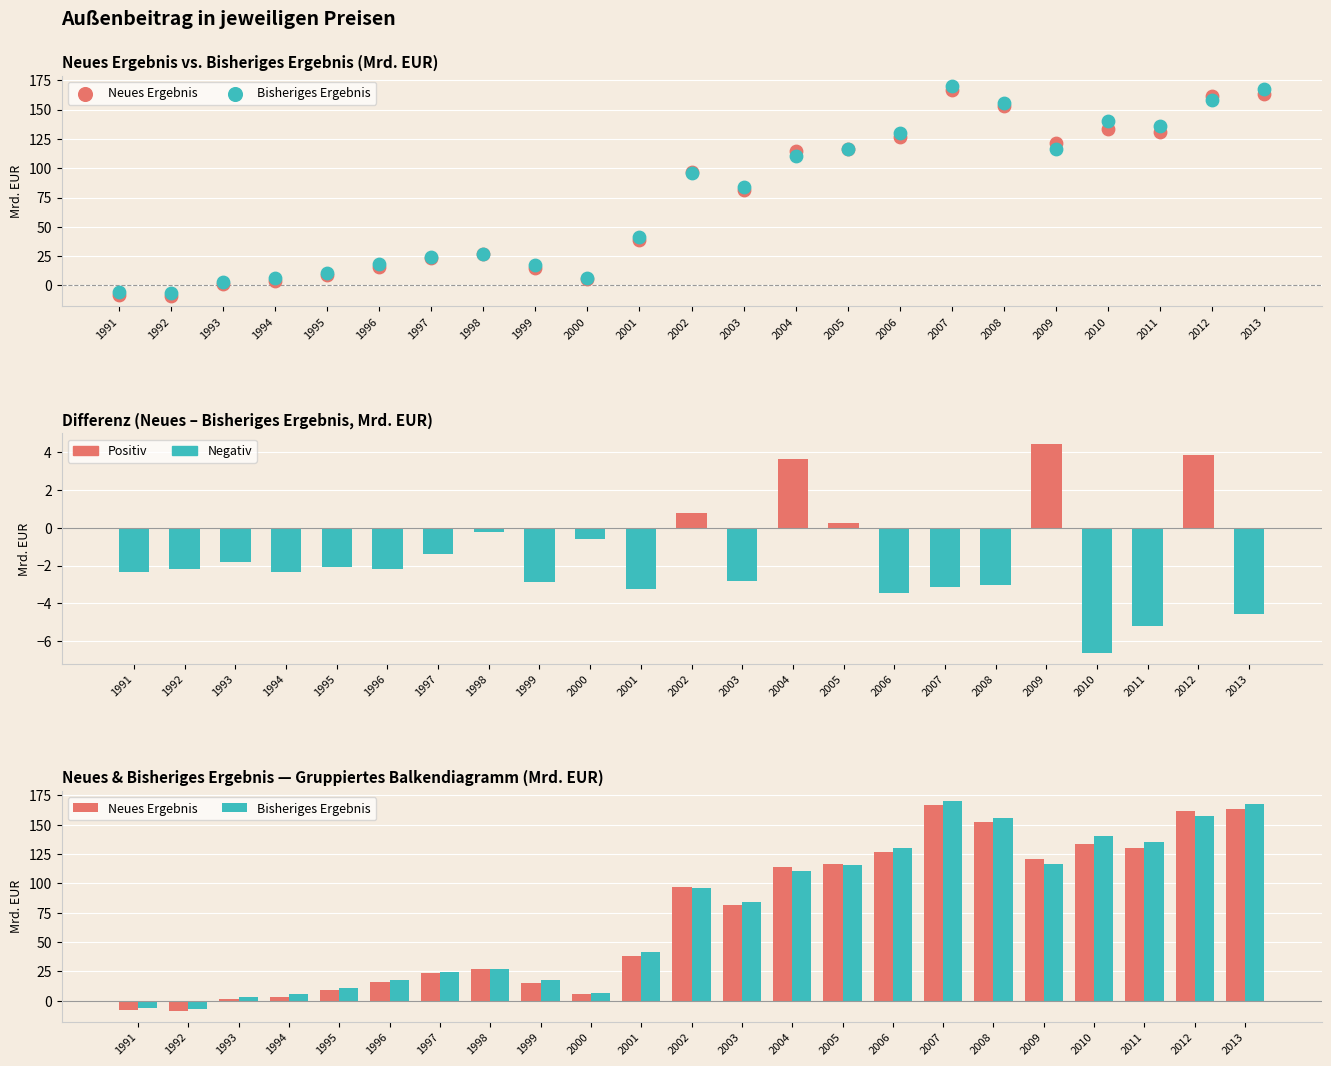

Which series has the widest spread of Y values?

Bisheriges Ergebnis